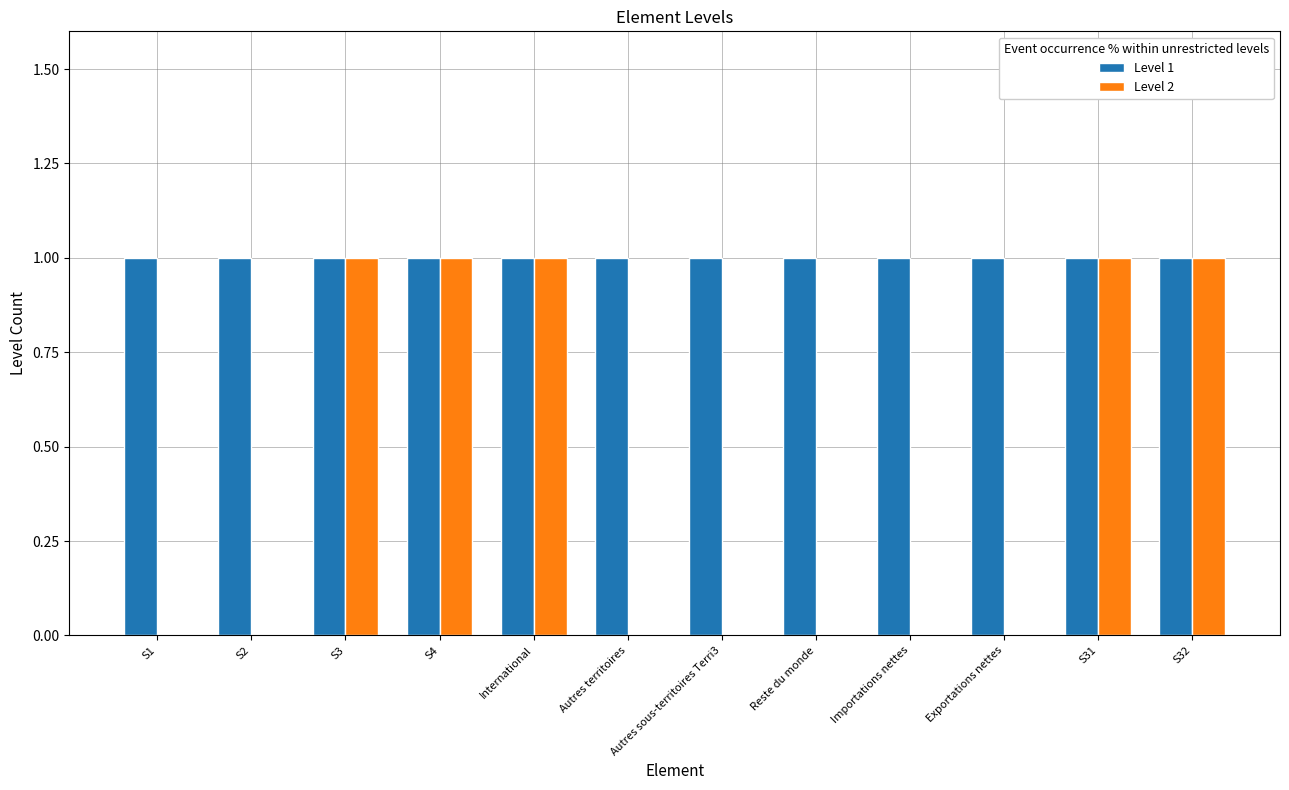

Does the chart contain stacked bars?

No